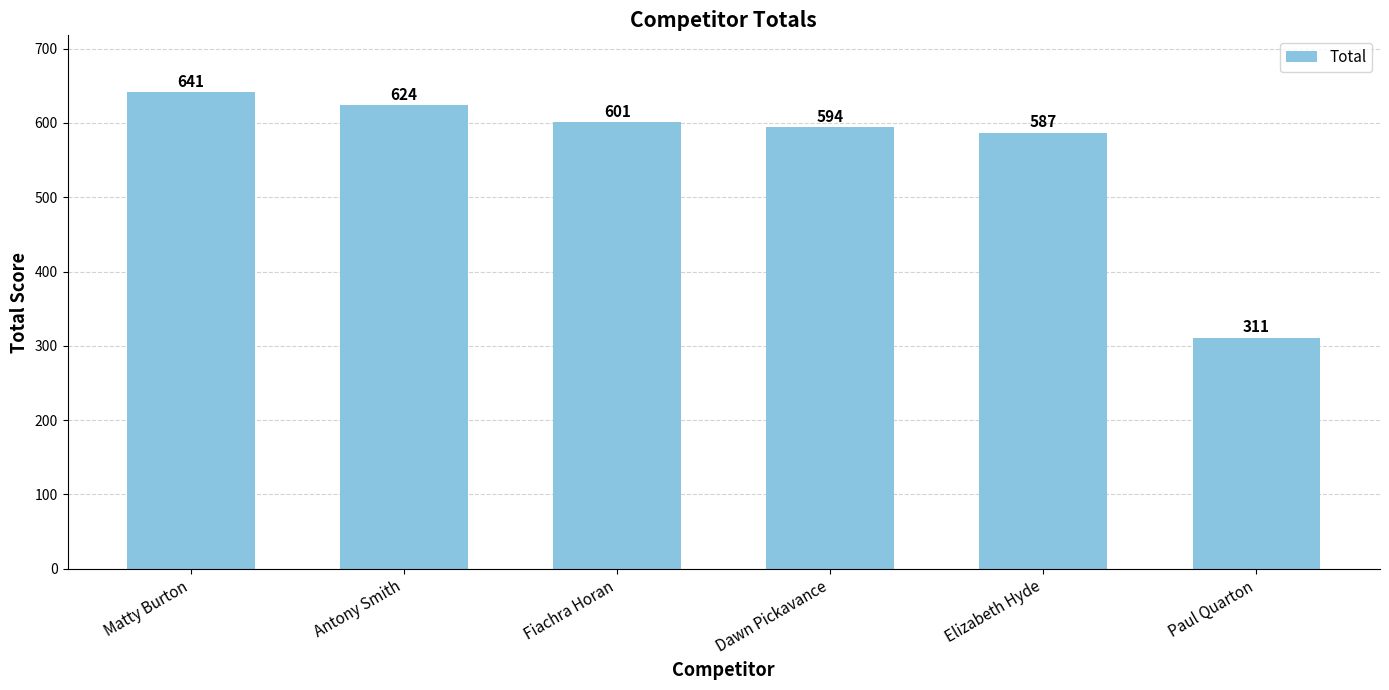

Reading right to left, extract all data points from this chart.

311	587	594	601	624	641